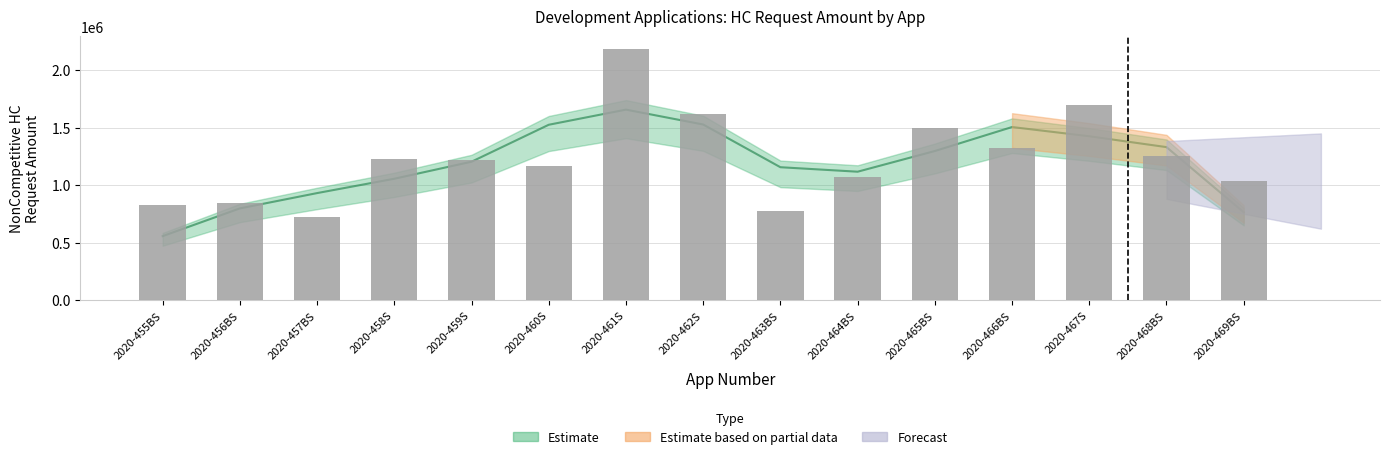

The value at 2020-469BS is 1035201. True or false?

True